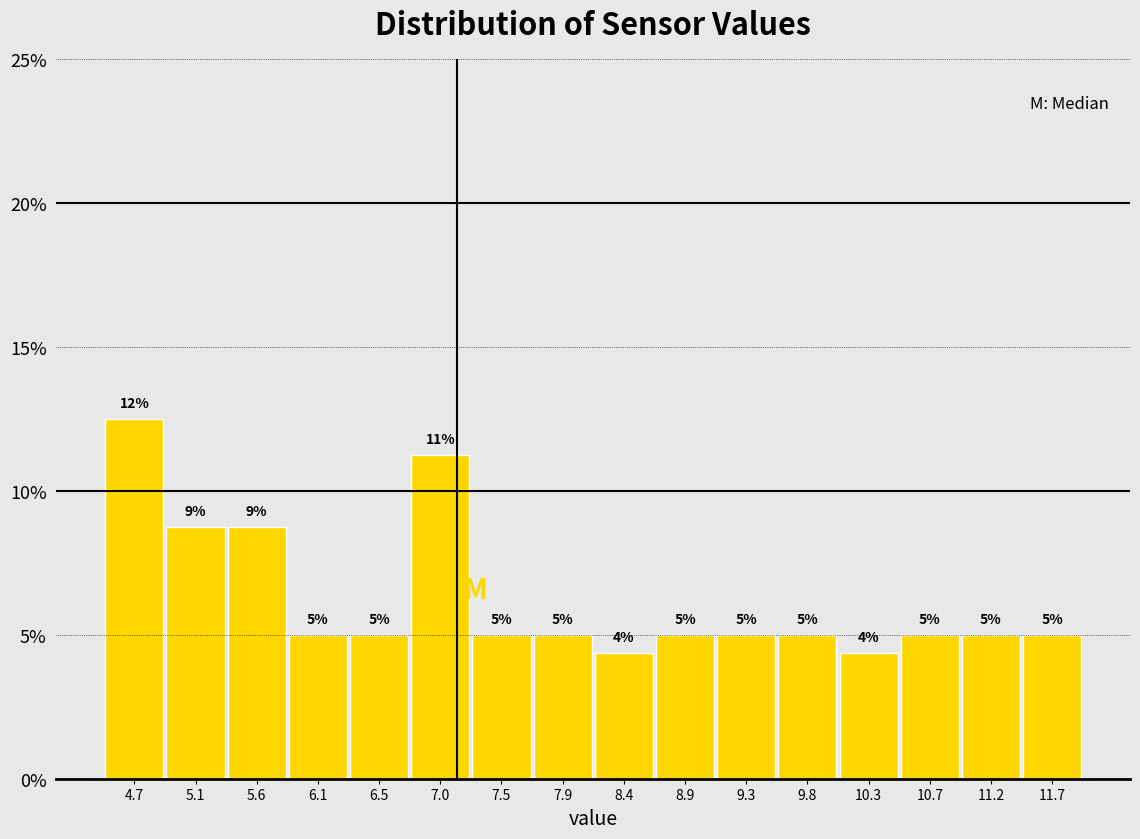

Over which range of the x-axis is the bar tallest?

4.45 to 4.90